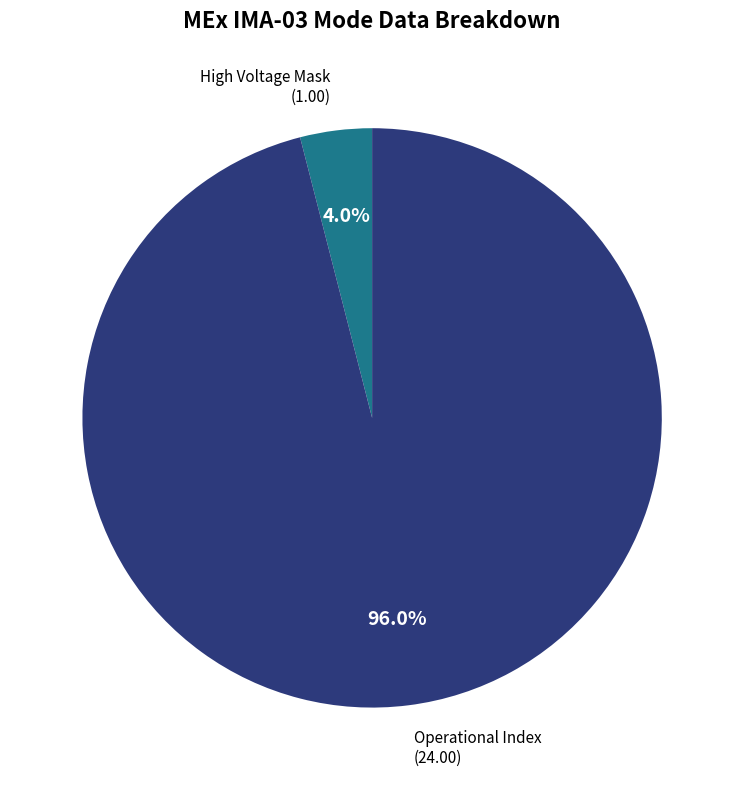

Rank the categories by value from highest to lowest.

Operational Index, High Voltage Mask